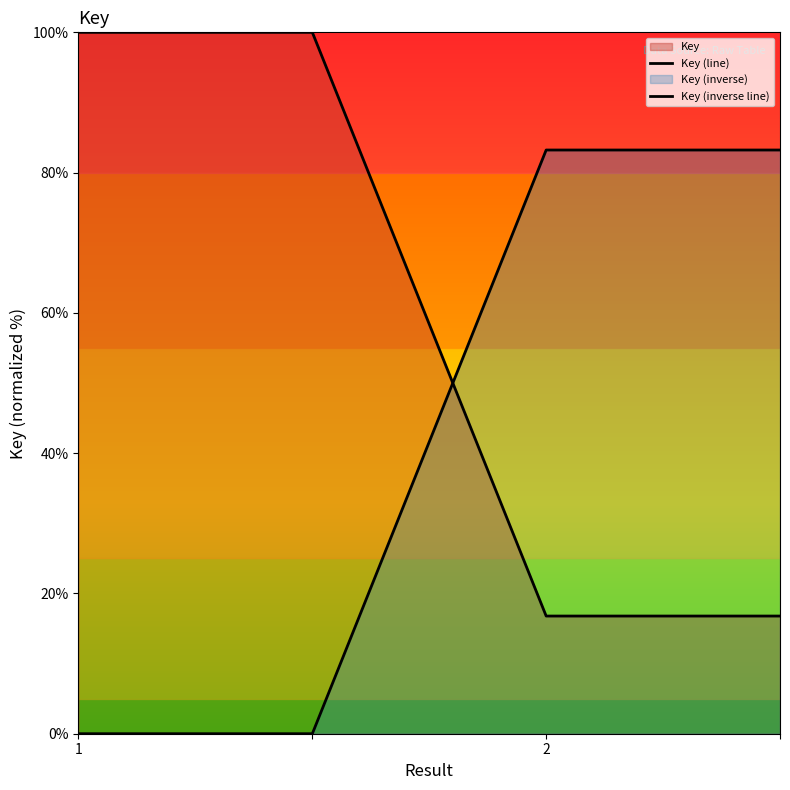

Rank the series by their maximum value, from highest to lowest.

Key (line), Key (inverse line)